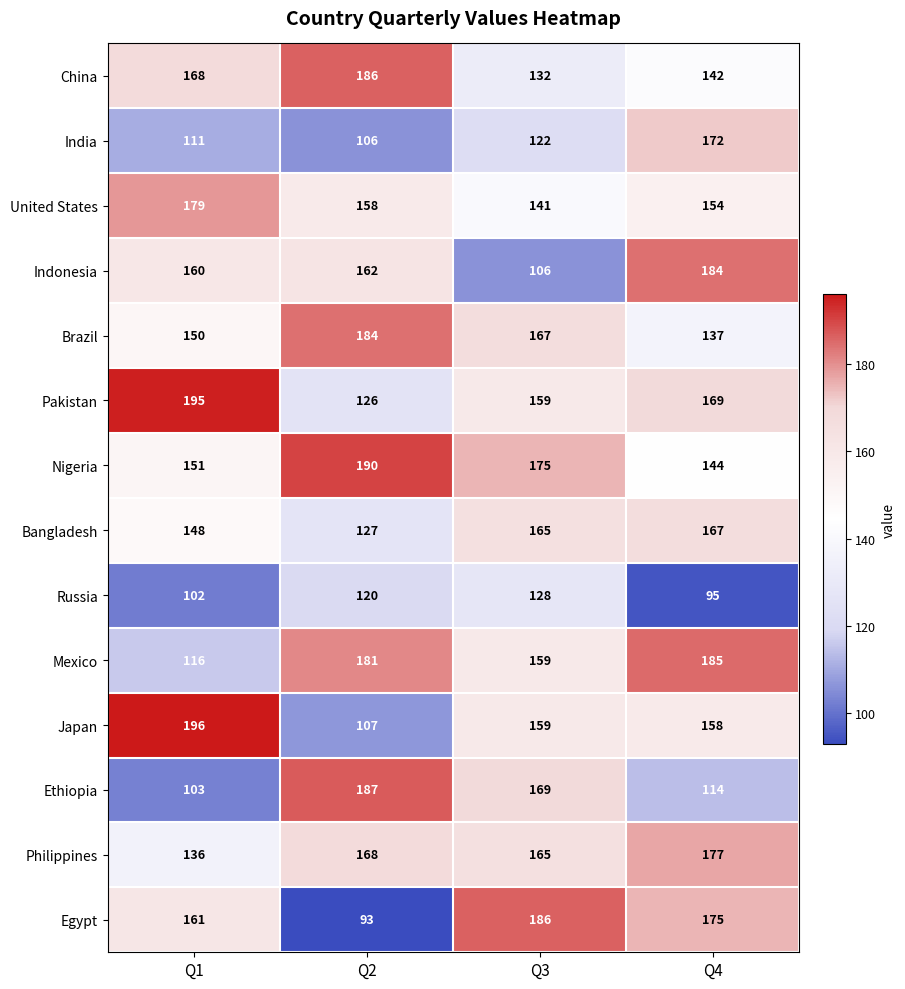

What is the maximum value shown in the chart?

196